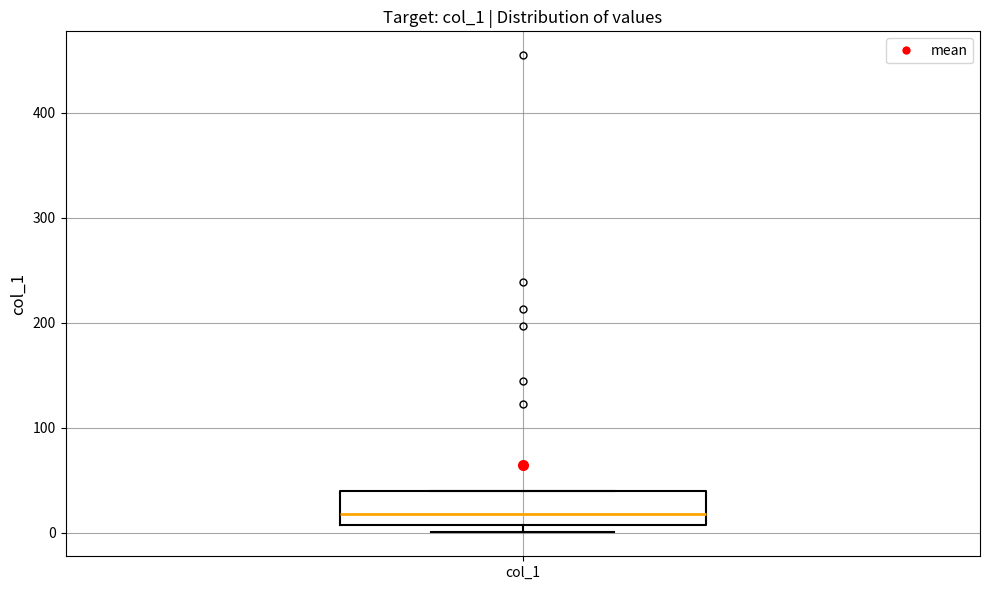

Where is the upper edge of the box for col_1 on the y-axis? The values are not printed on the chart, so give them approximately, as read against the axis.

40